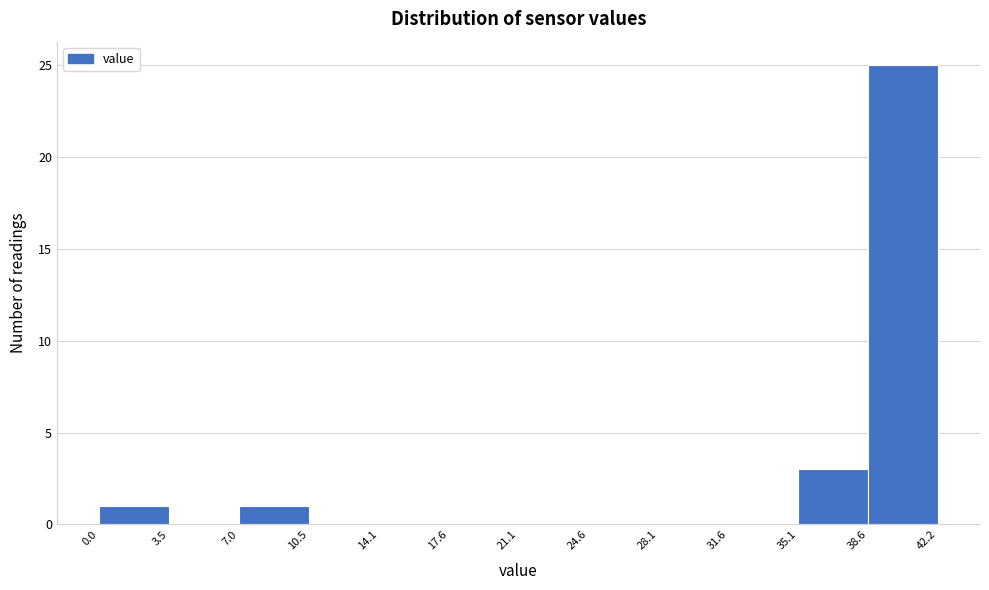

Which range on the x-axis has the tallest bar?

38.6 to 42.2